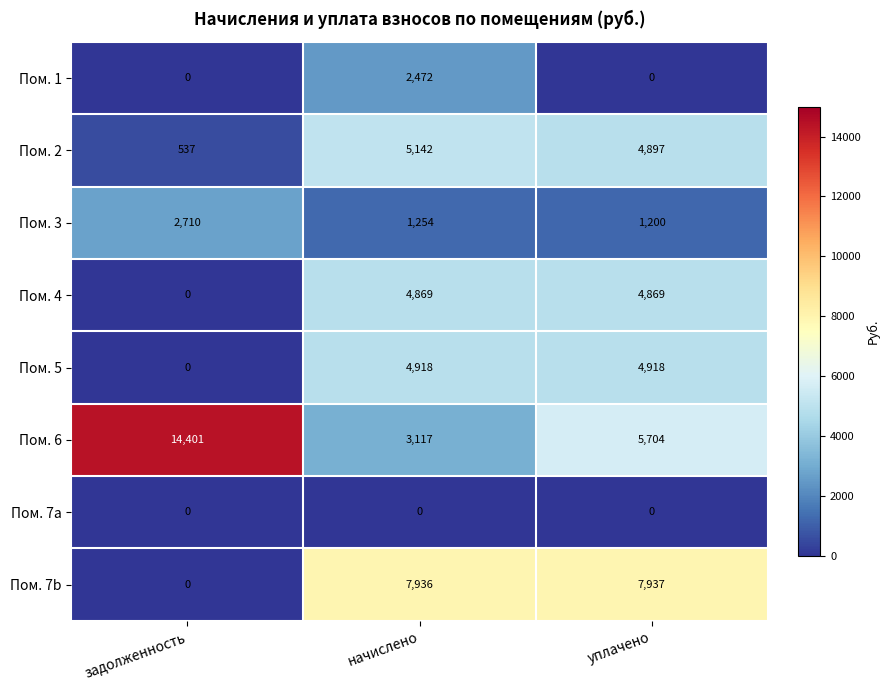

What is the average value of the Пом. 2 series?

3525